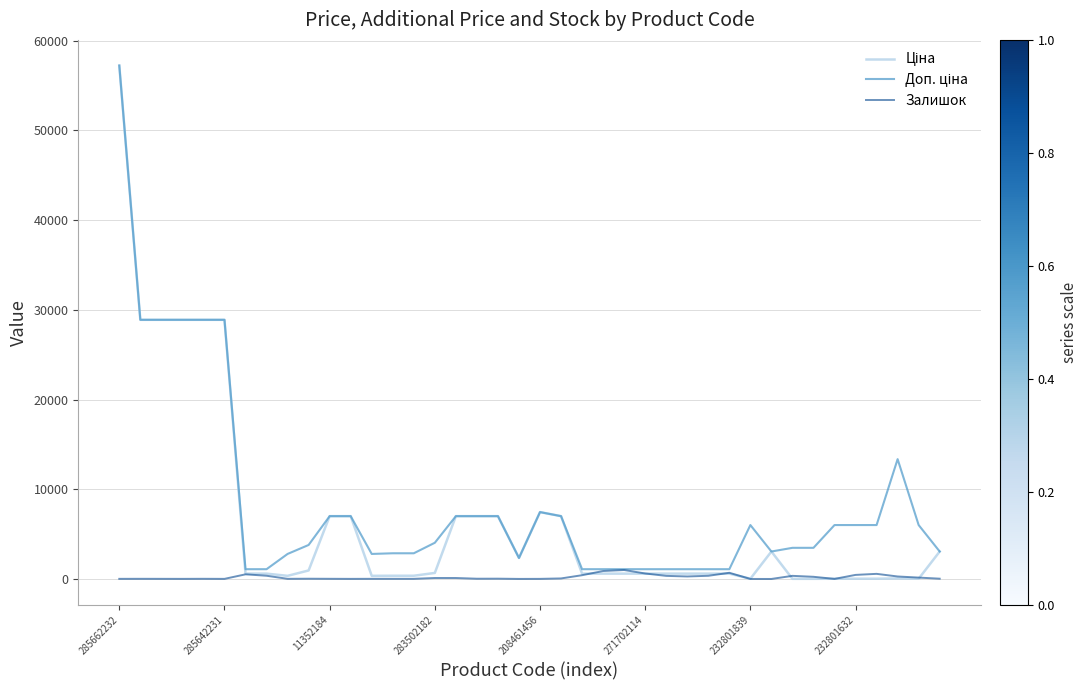

What is the greatest value displayed?

57235.5